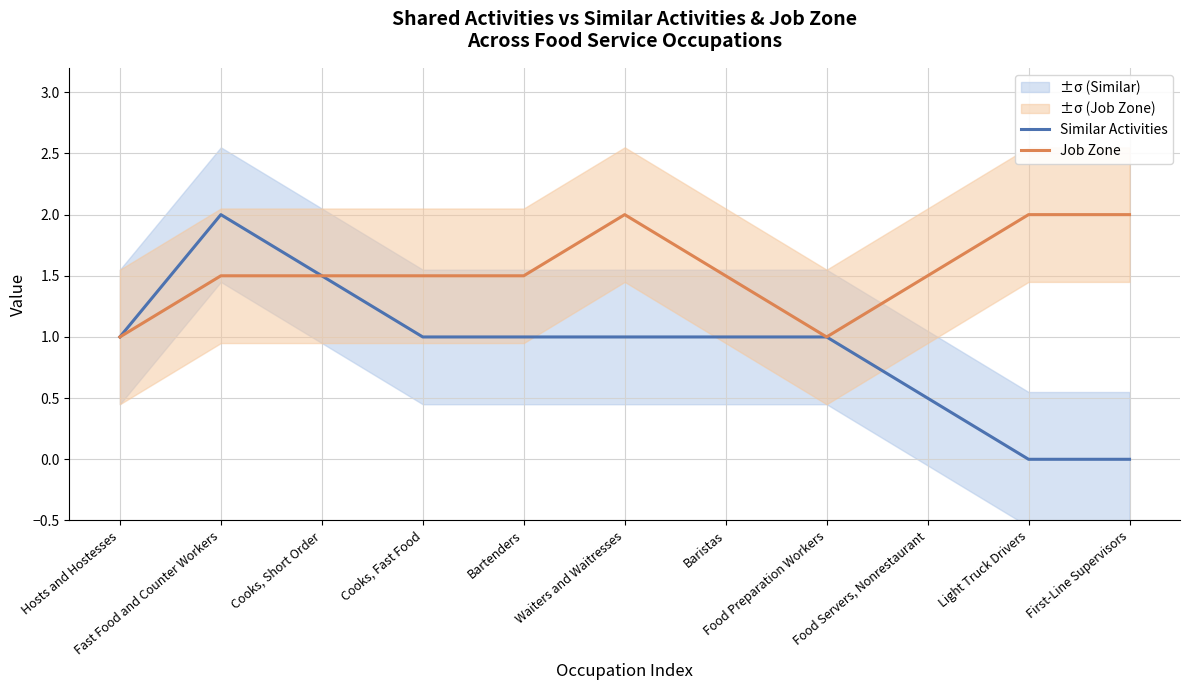

What is the difference between the maximum and minimum values in the Similar Activities series?

2.0